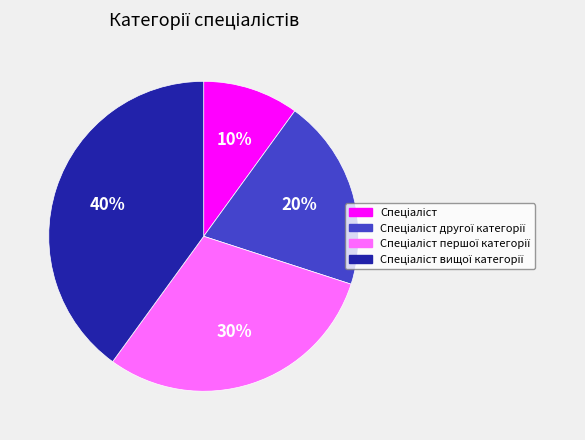

To the nearest percent, what is the average slice percentage?

25%